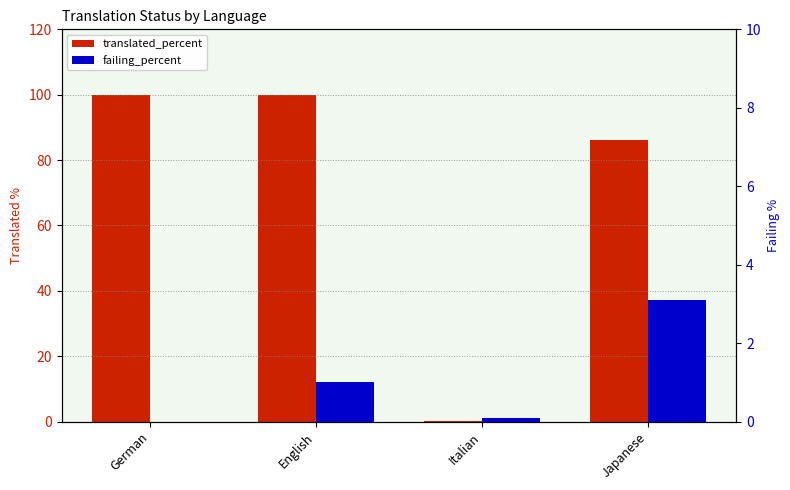

The value of failing_percent at German is 0.0. True or false?

True